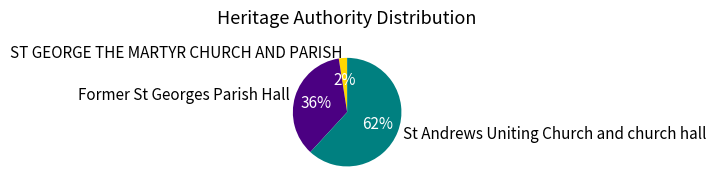

To the nearest percent, what is the combined percentage of ST GEORGE THE MARTYR CHURCH AND PARISH and St Andrews Uniting Church and church hall?

64%